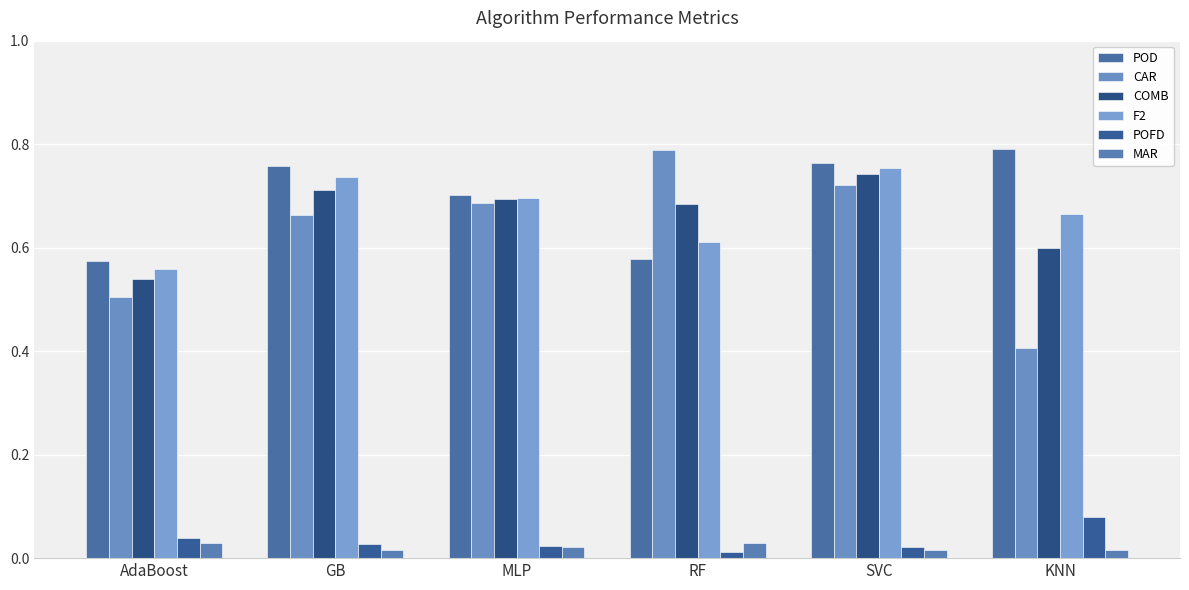

How many groups of bars are there?

6